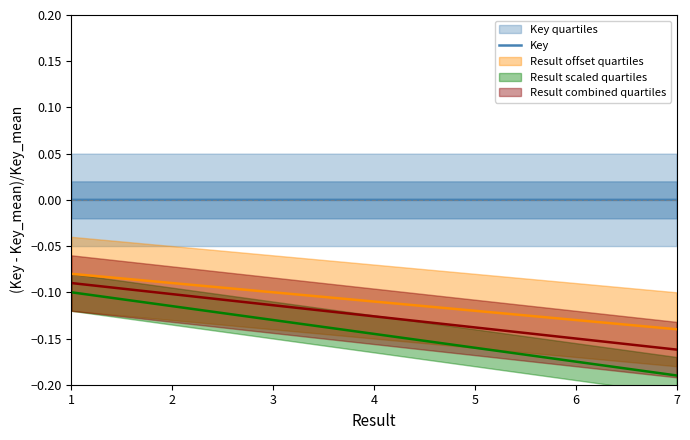

Is it true that Key equals 0.0 at 1?

True